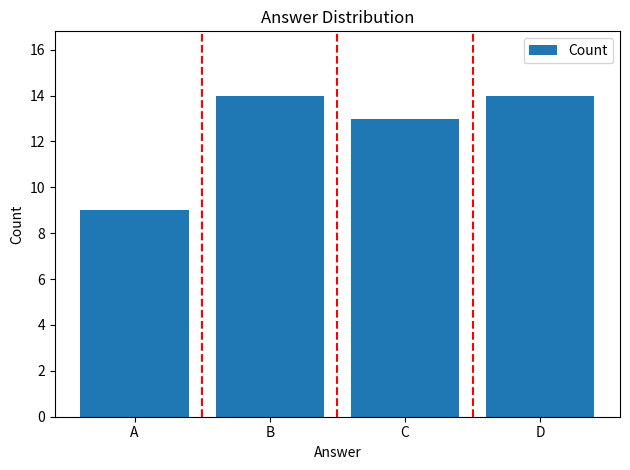

Is it true that the value at A is 13?

False